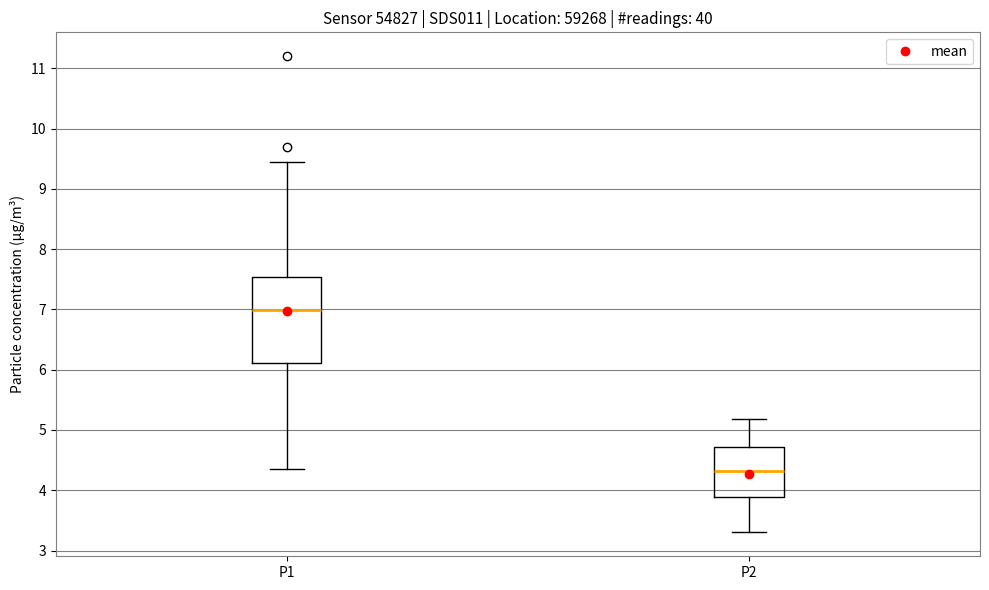

Comparing the boxes themselves (not the whiskers), which one is the tallest?

P1